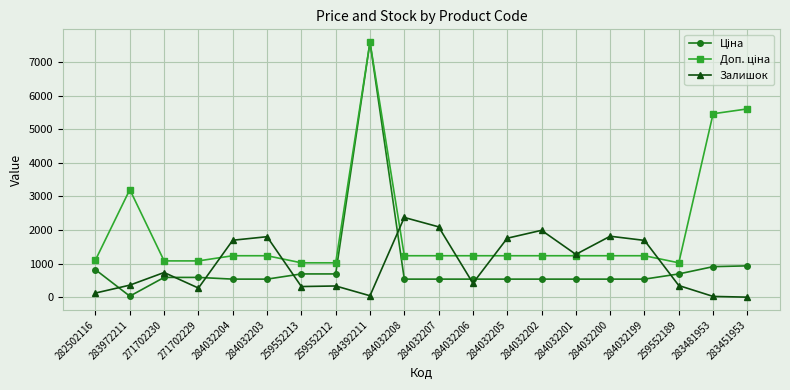

How many data points does each series have?

20